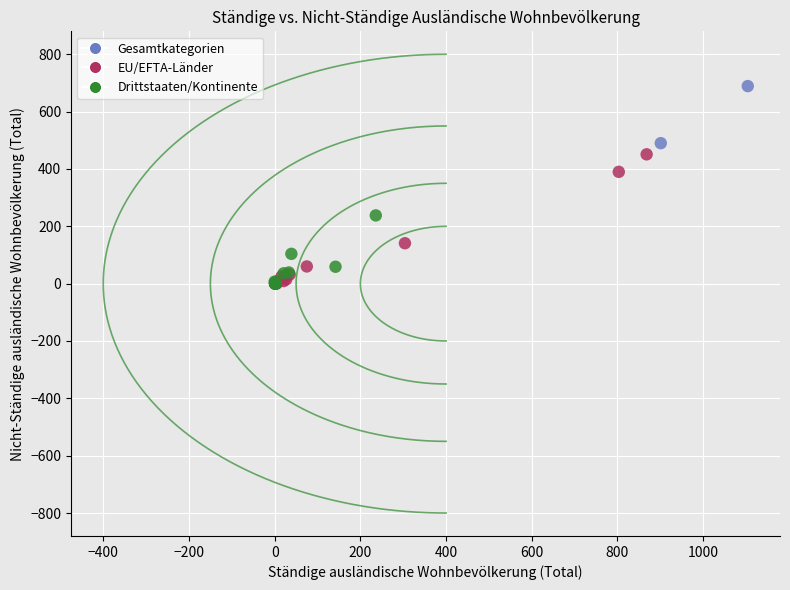

What are all the series names shown in the legend?

Gesamtkategorien, EU/EFTA-Länder, Drittstaaten/Kontinente